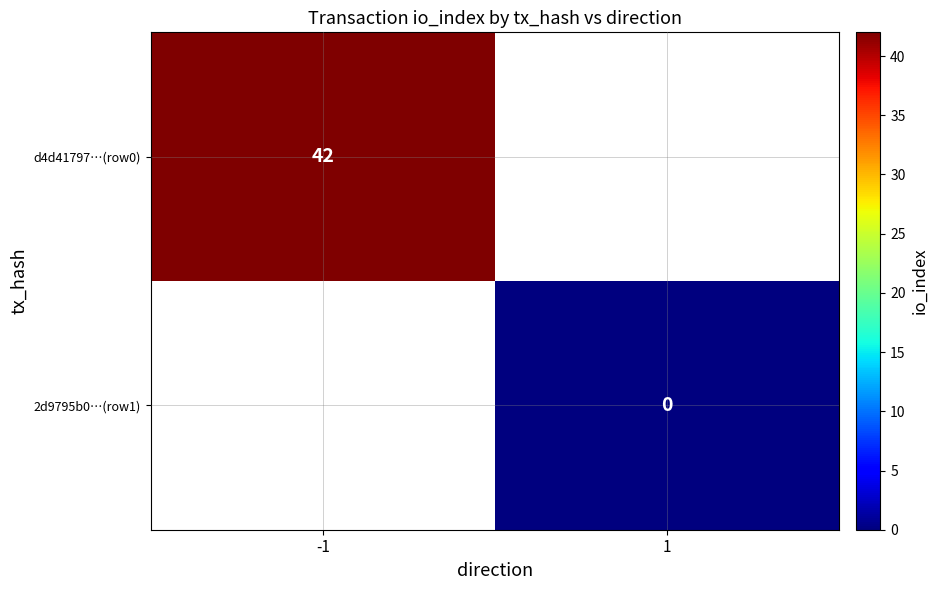

True or false: d4d41797…(row0) has a value of 22 at -1.

False